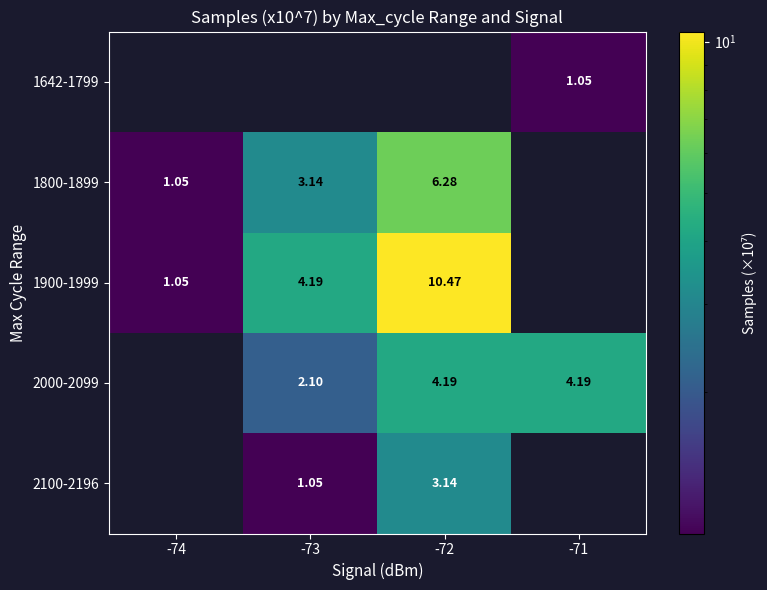

What is the difference between the maximum and minimum values in the 1900-1999 series?

9.4